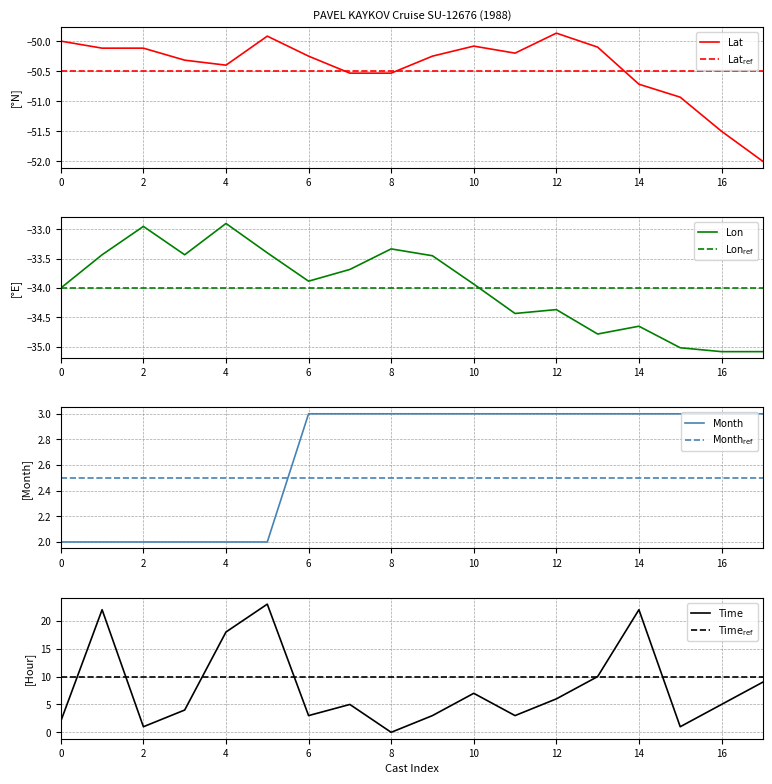

How many data points in time are less than 5?

8